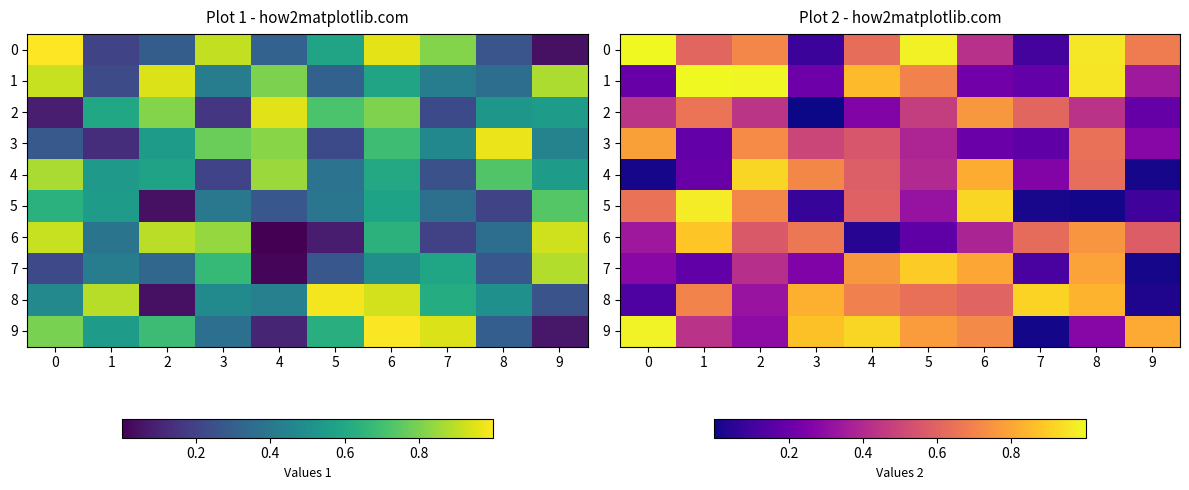

Is it true that 1 equals 0.2 at 0?

True